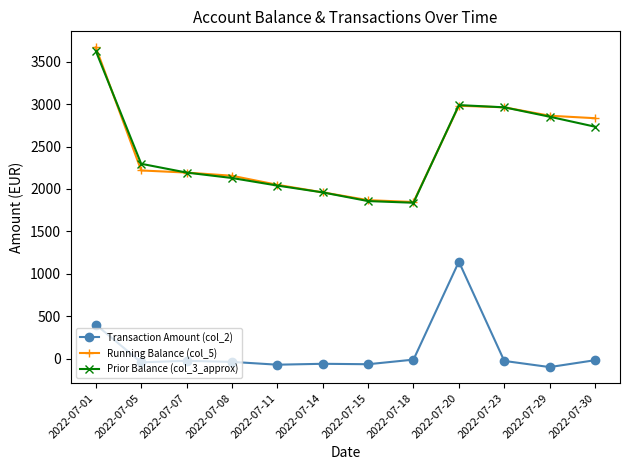

At which category is the sum across all series the highest?

2022-07-01